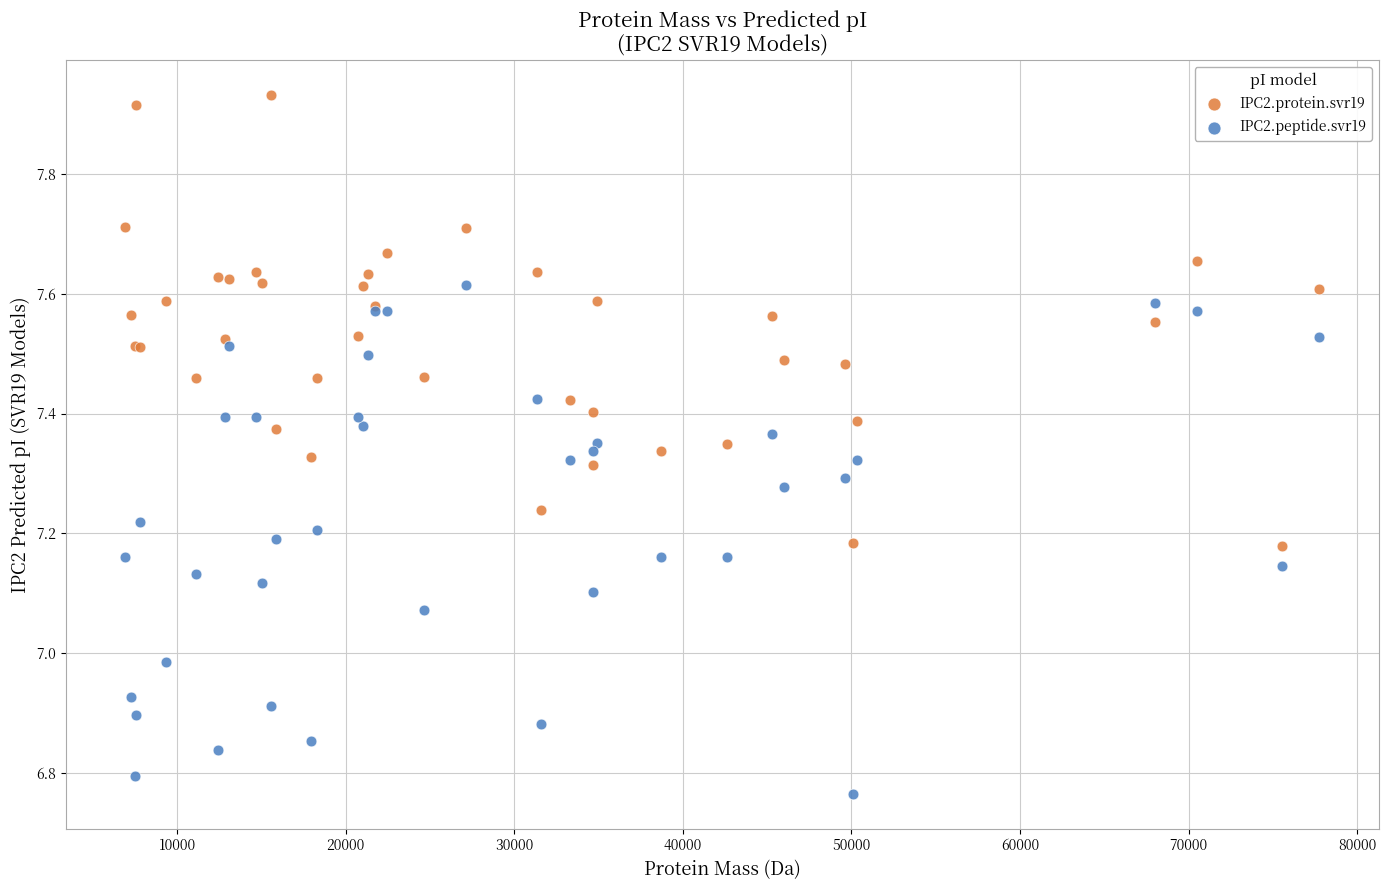

Which series has the widest spread of Y values?

IPC2.peptide.svr19